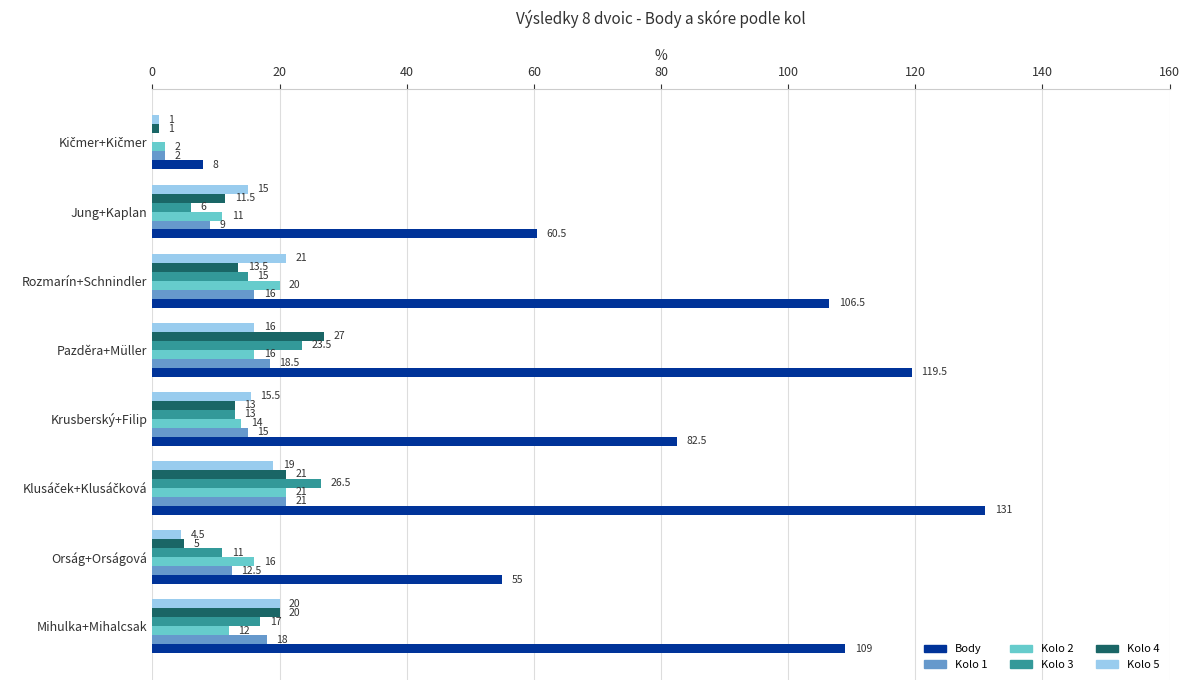

True or false: Kolo 4 has a value of 45.6 at Pazděra+Müller.

False